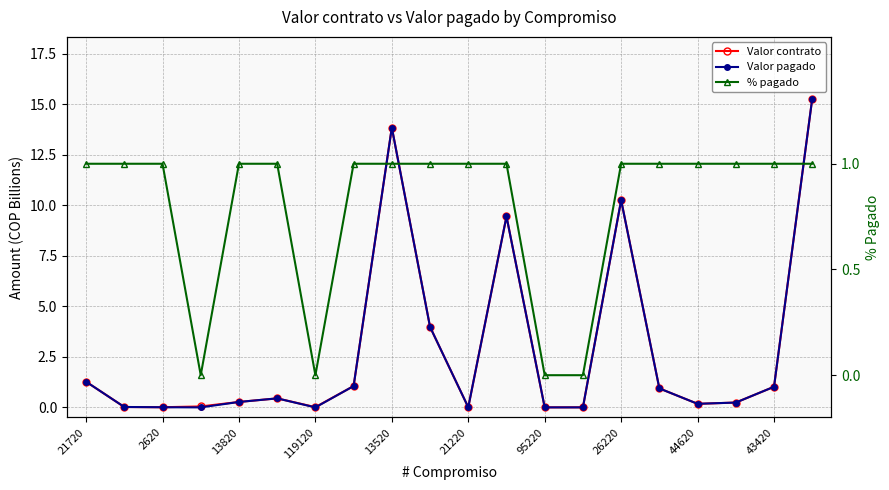

What is the label of the 3rd point from the right?

17